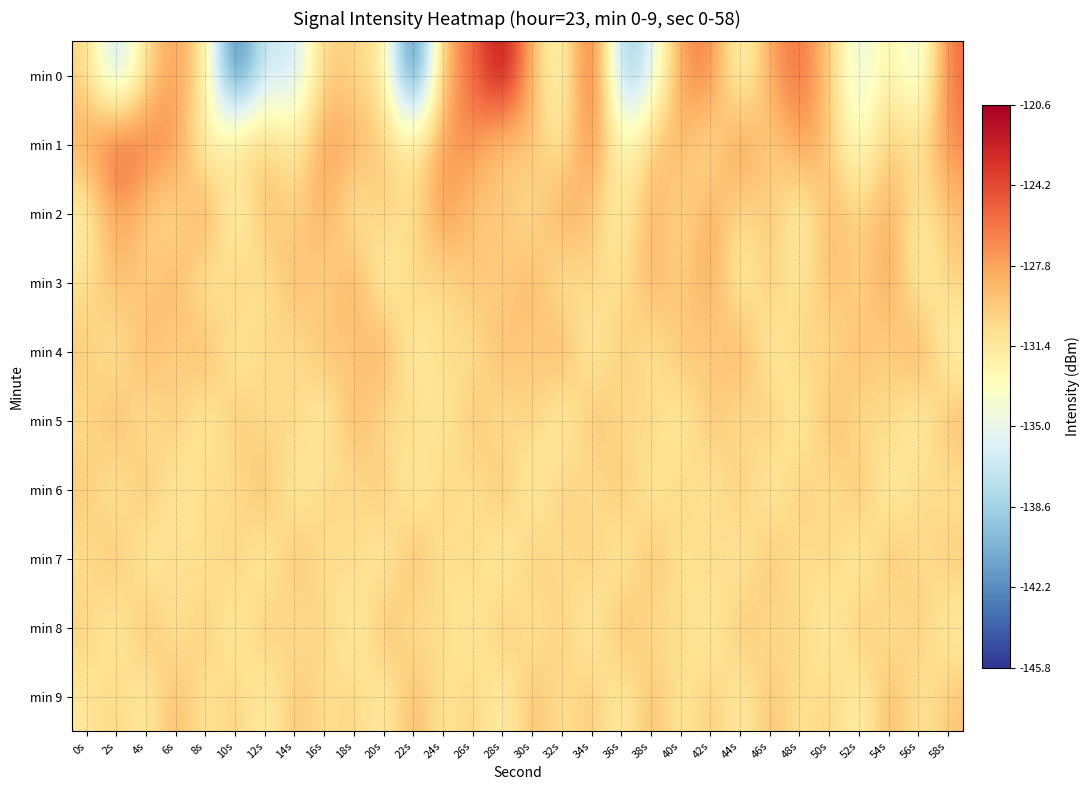

Rank the series by their maximum value, from highest to lowest.

min 0, min 1, min 2, min 4, min 3, min 5, min 6, min 7, min 8, min 9